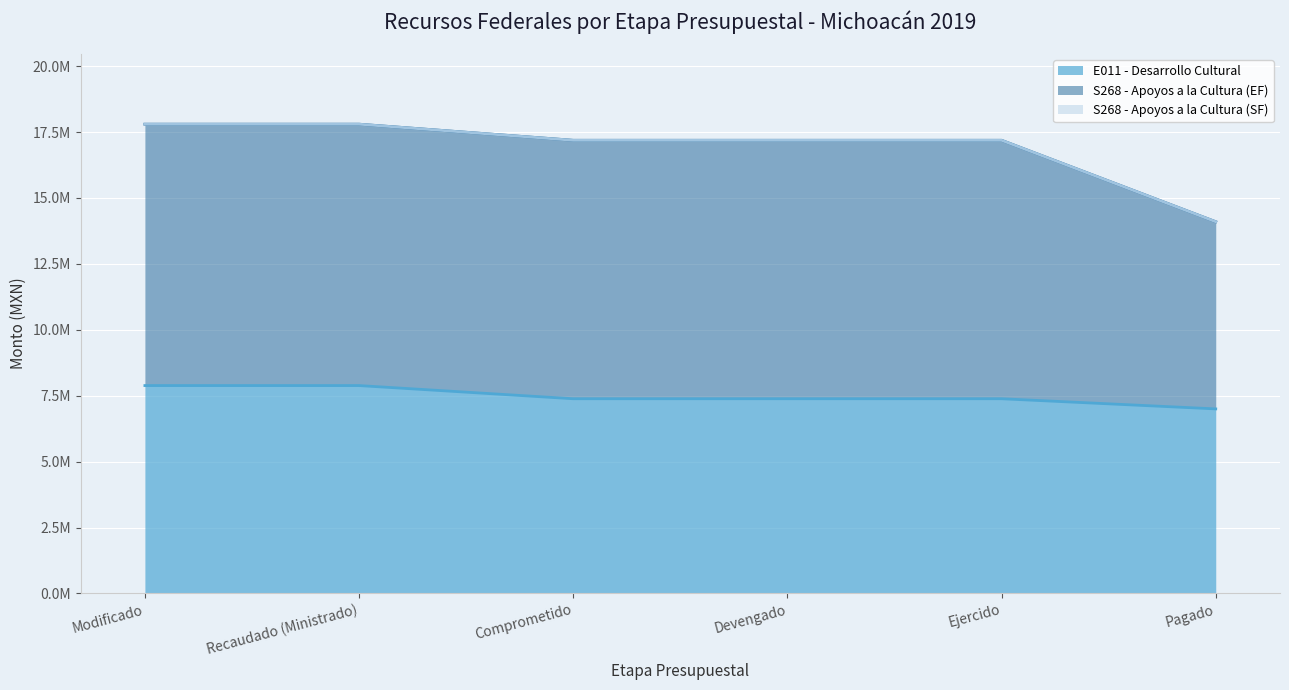

True or false: E011 - Desarrollo Cultural and S268 - Apoyos a la Cultura (EF) intersect in this chart.

False